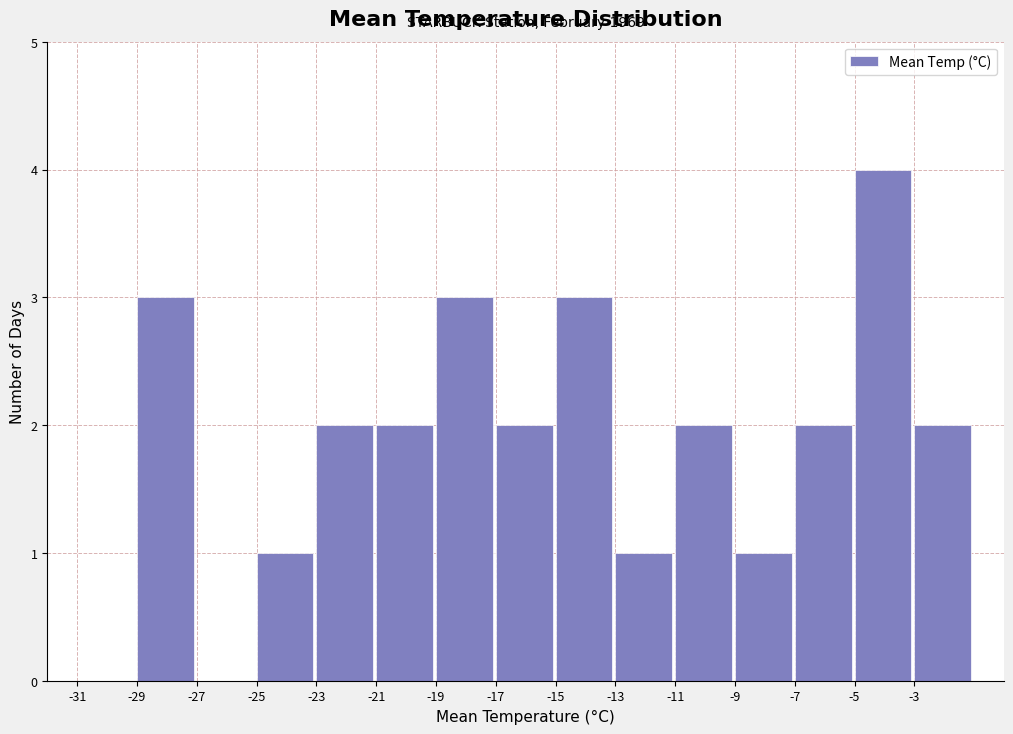

Over which range of the x-axis is the bar tallest?

-5 to -3